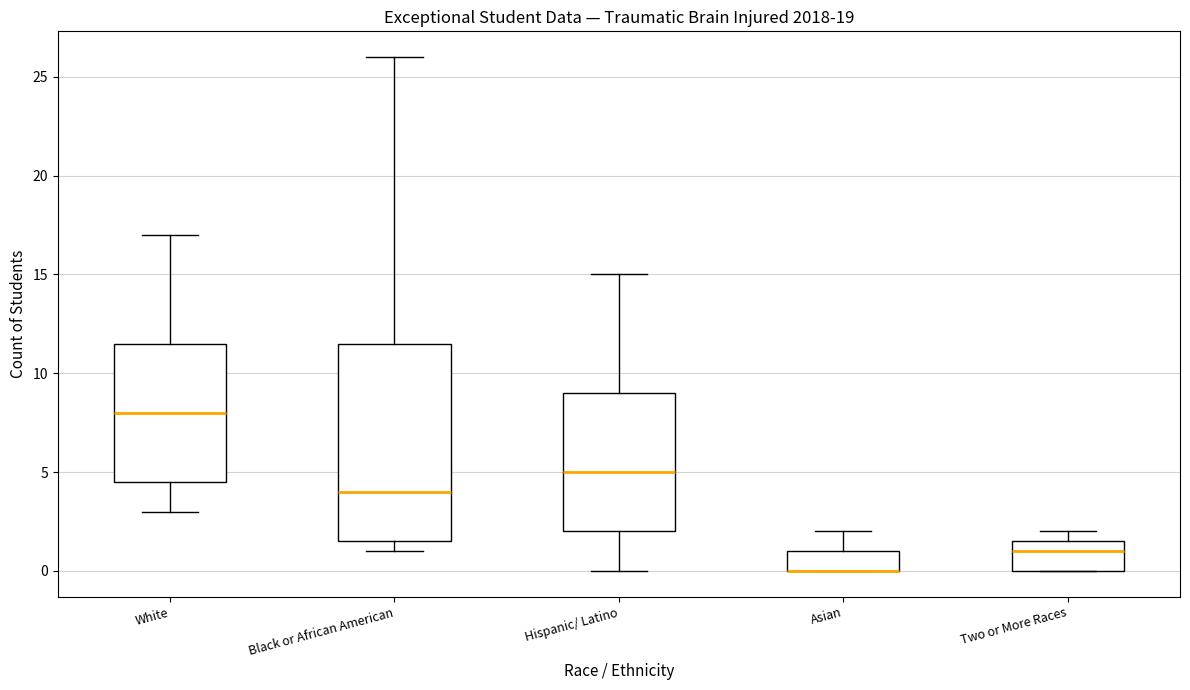

Reading left to right, transcribe this box plot: for each box, give where its median line is, the range the box spans, and where its two whiskers end, as read against the y-axis. The values are not printed on the chart, so give them approximately, as read against the axis.

White: median 8.0, box 4.5 to 11.5, whiskers 3.0 to 17.0
Black or African American: median 4.0, box 1.5 to 11.5, whiskers 1.0 to 26.0
Hispanic/ Latino: median 5.0, box 2.0 to 9.0, whiskers 0.0 to 15.0
Asian: median 0.0 (drawn on the box's lower edge), box 0.0 to 1.0, whiskers 0.0 to 2.0
Two or More Races: median 1.0, box 0.0 to 1.5, whiskers 0.0 to 2.0